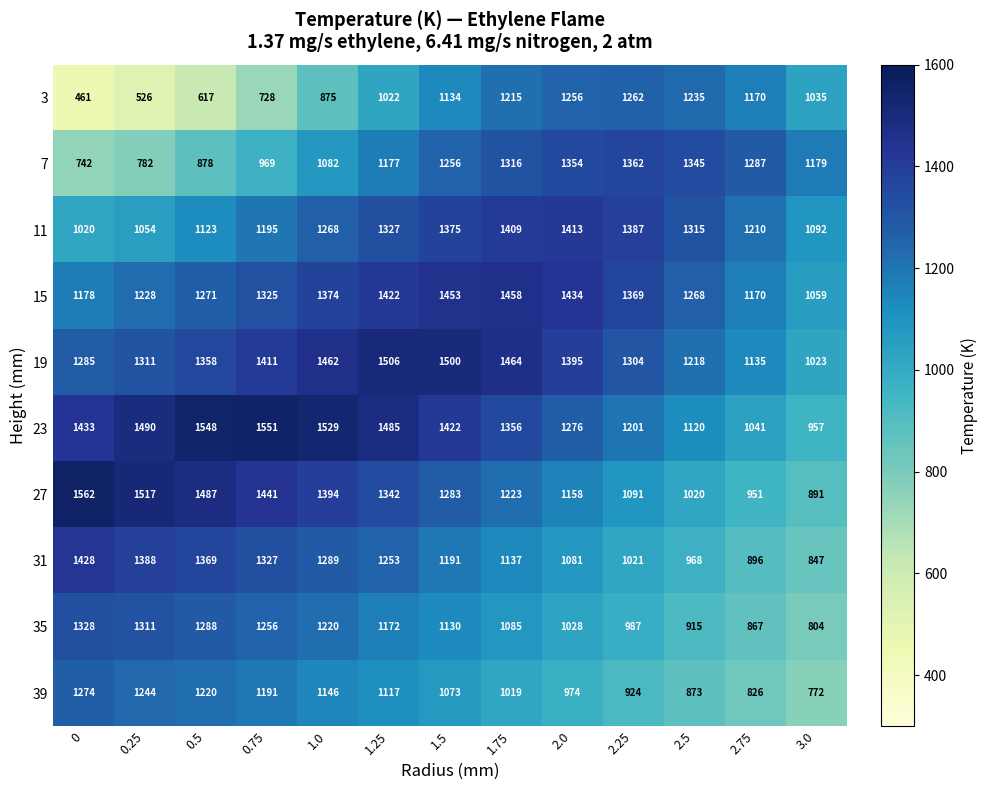

Read the 31 value at 1.75, to the nearest 10.

1140